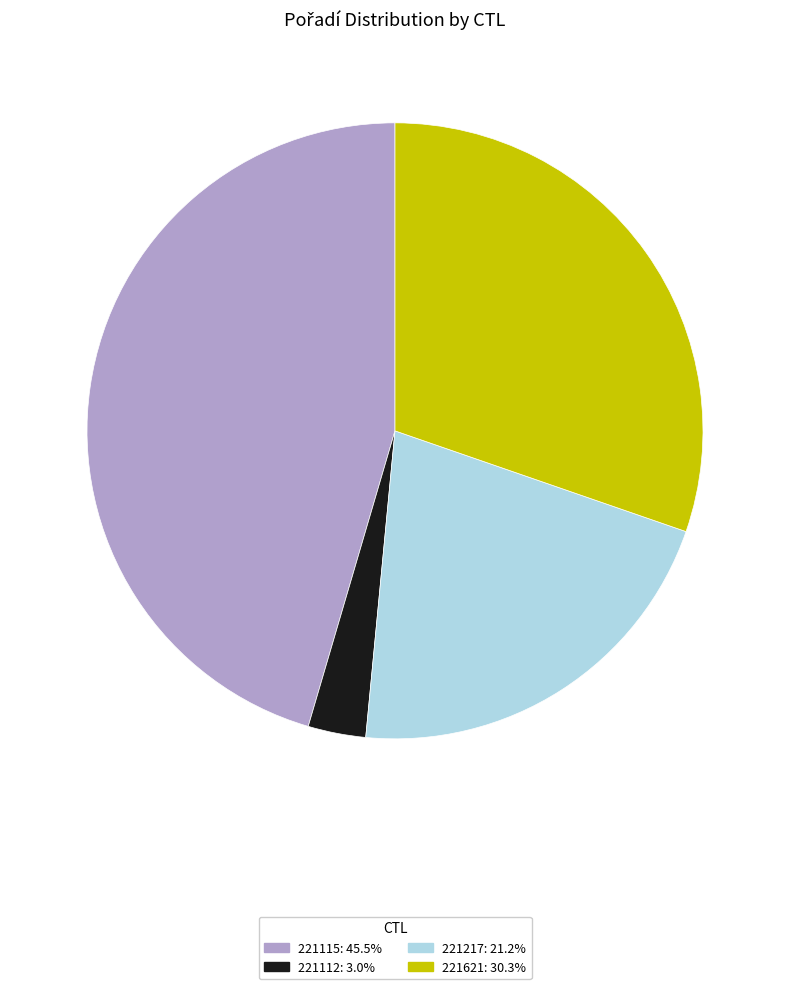

Between 221115 and 221621, which is larger?

221115